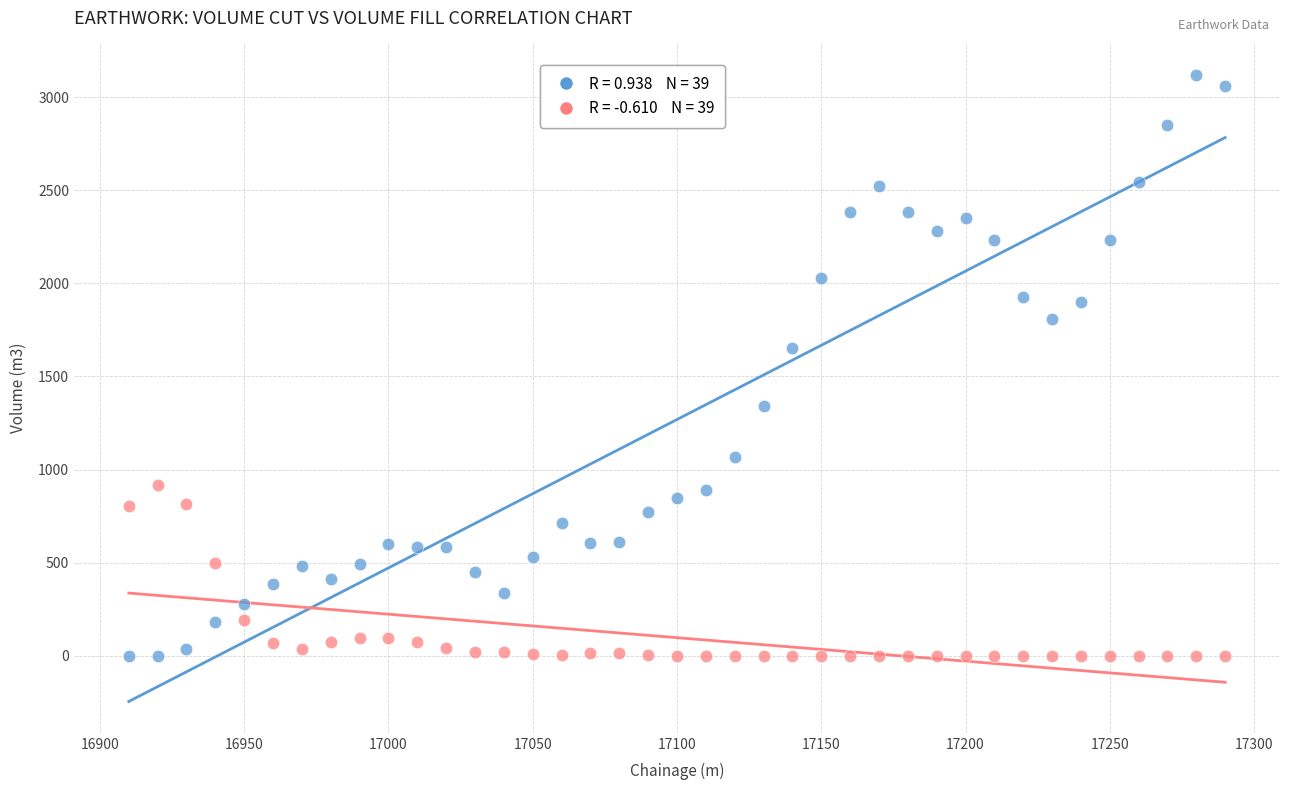

Across all data points, what is the range of Y values (max minus min)?

3119.9